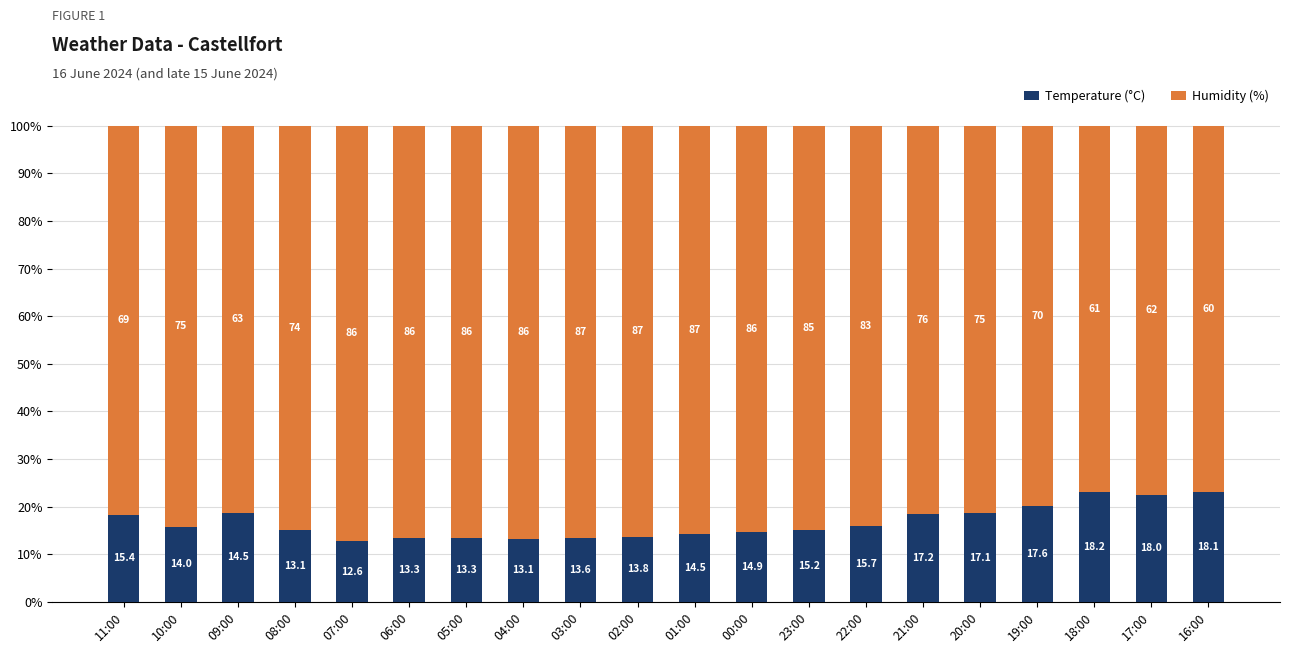

Rank the series by their maximum value, from lowest to highest.

Temperature (°C), Humidity (%)